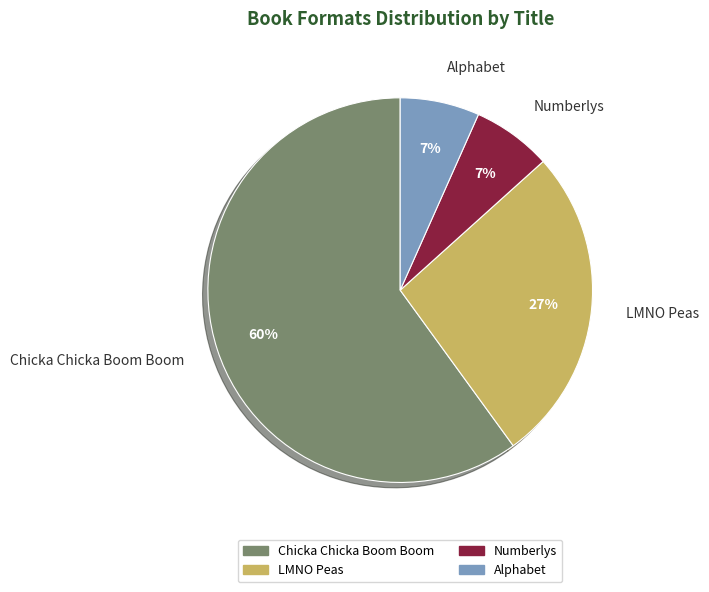

True or false: LMNO Peas accounts for 27% of the total.

True